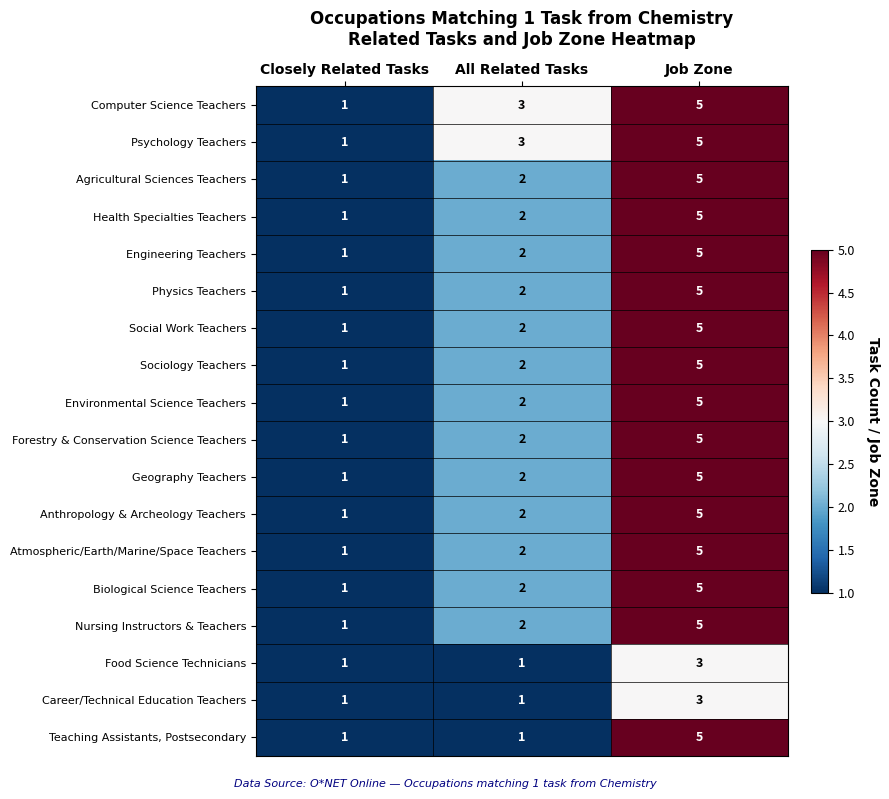

What is the total value across all series at Job Zone?

86